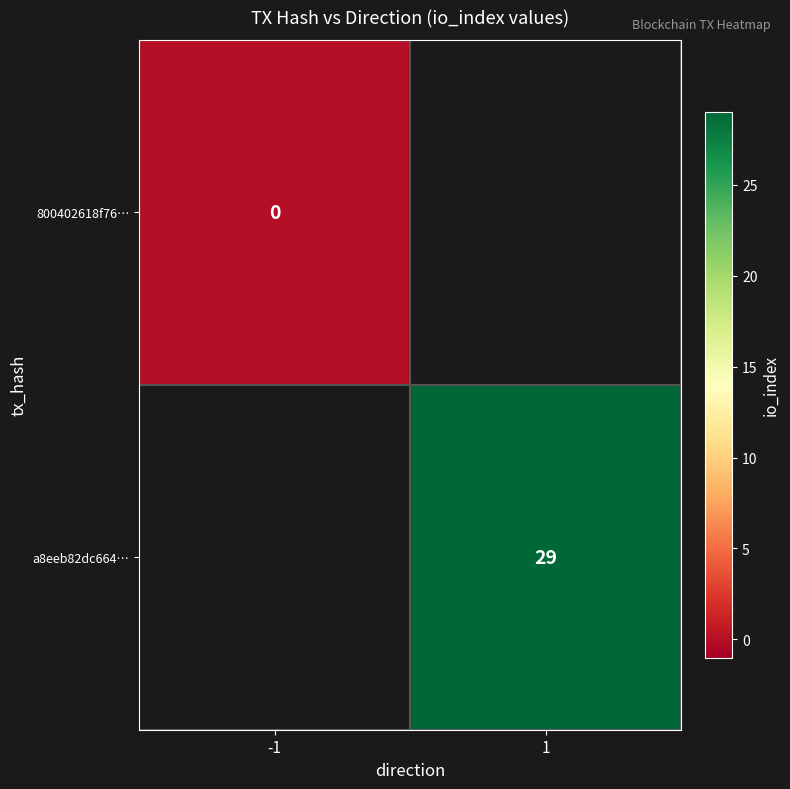

Is the value of 800402618f76… at -1 greater than the value of a8eeb82dc664… at 1?

No